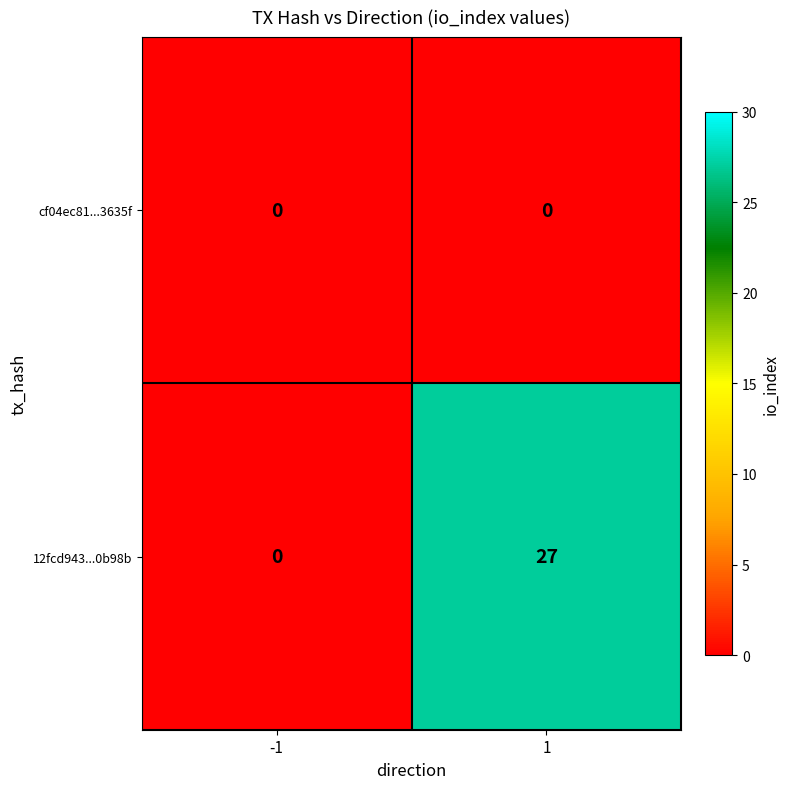

The value of 12fcd943...0b98b at 1 is 38. True or false?

False